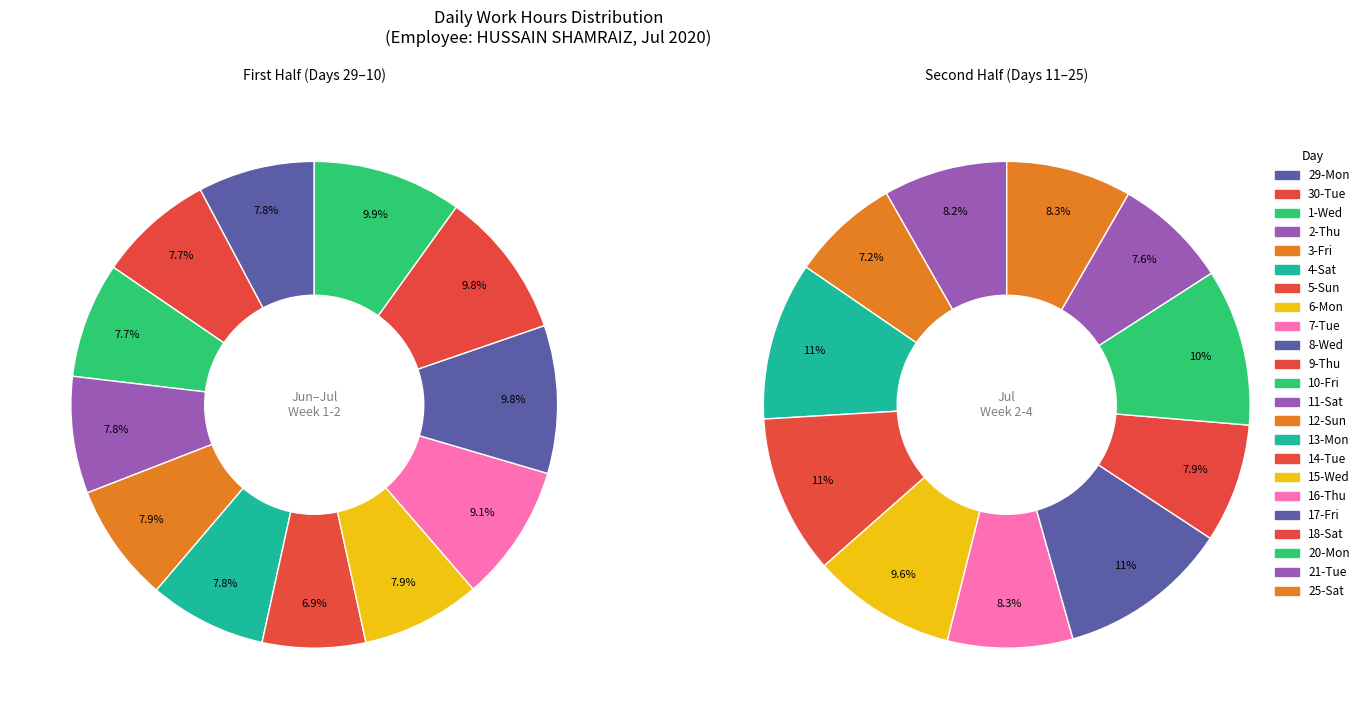

Approximately how many times larger is the value at 18-Sat compared to 25-Sat?

0.9